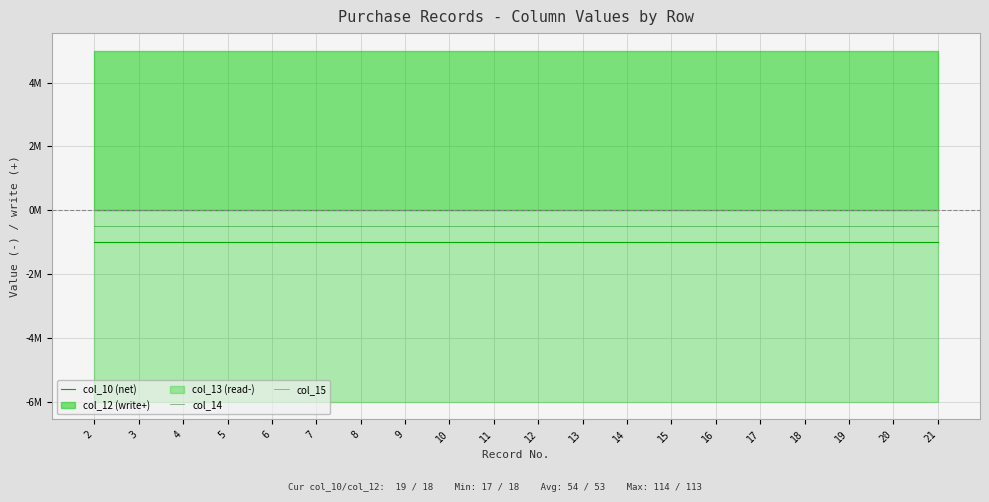

True or false: col_14 and col_15 cross at least once.

False